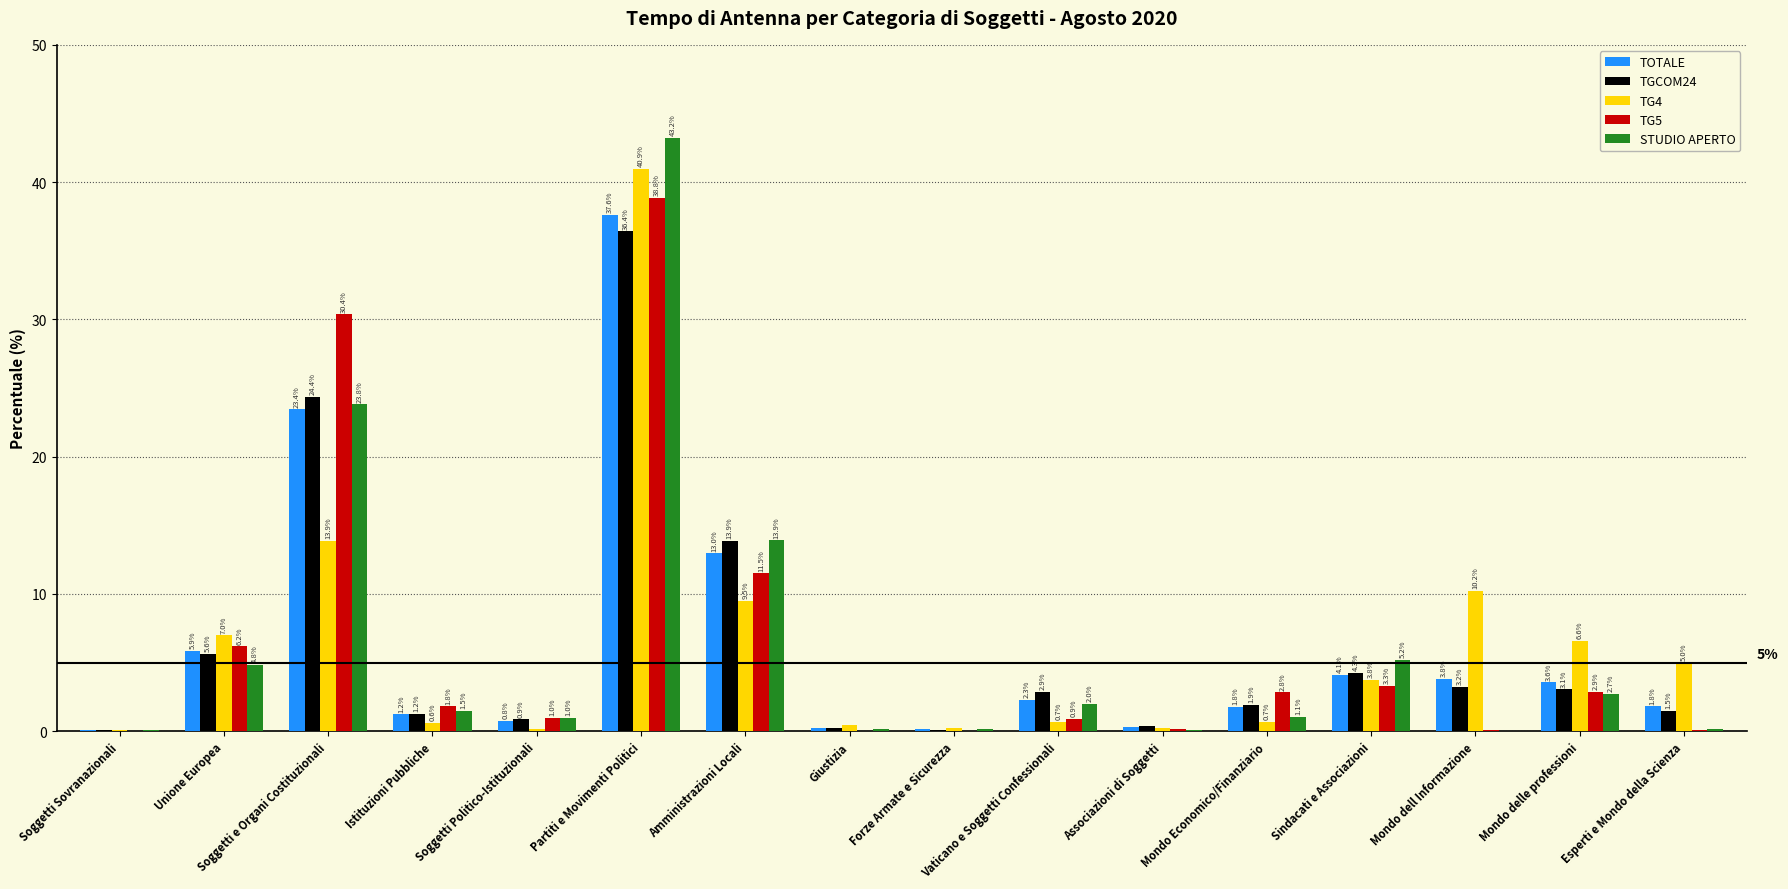

Which series has the largest total across all categories?

TGCOM24